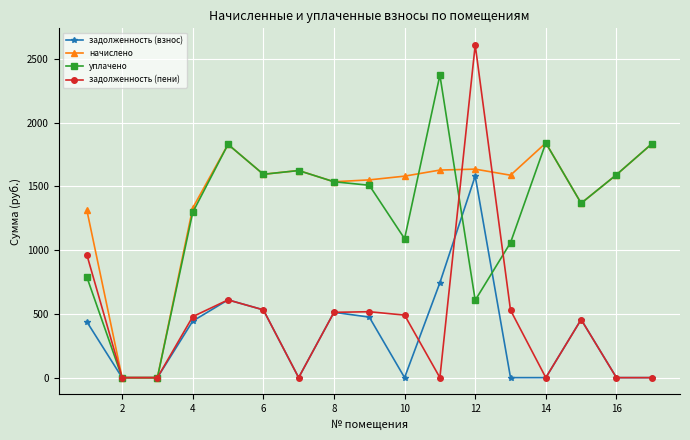

How many values in the начислено series are below 1587?

8